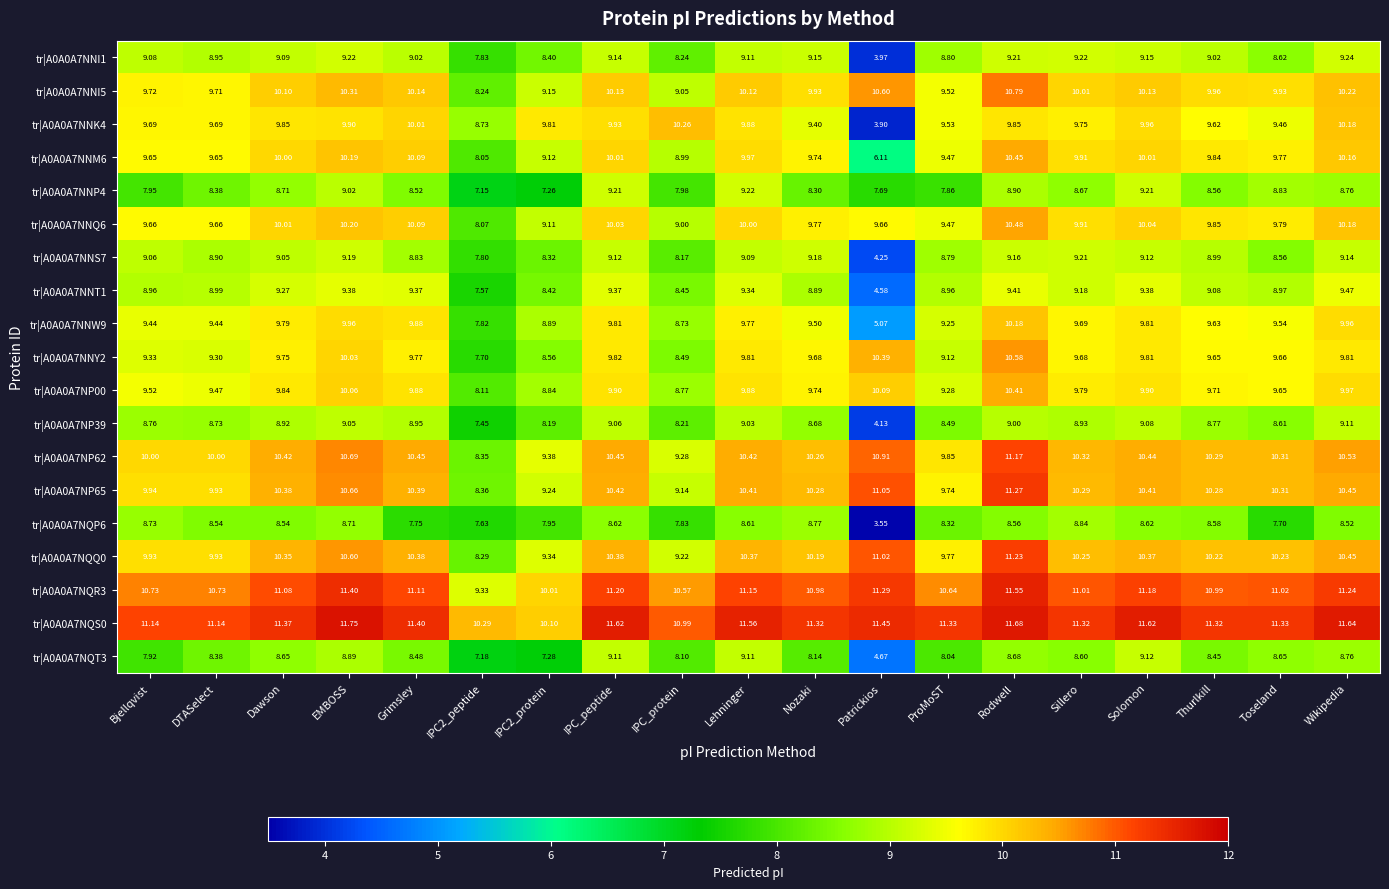

Between Grimsley and Nozaki, which series saw the biggest shift?

tr|A0A0A7NQP6